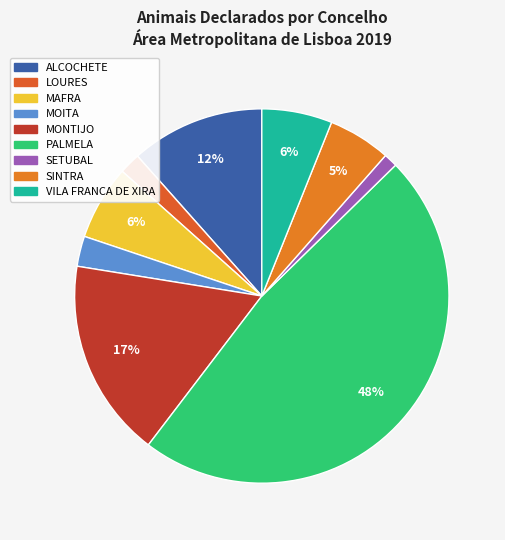

How many segments does this pie chart have?

9